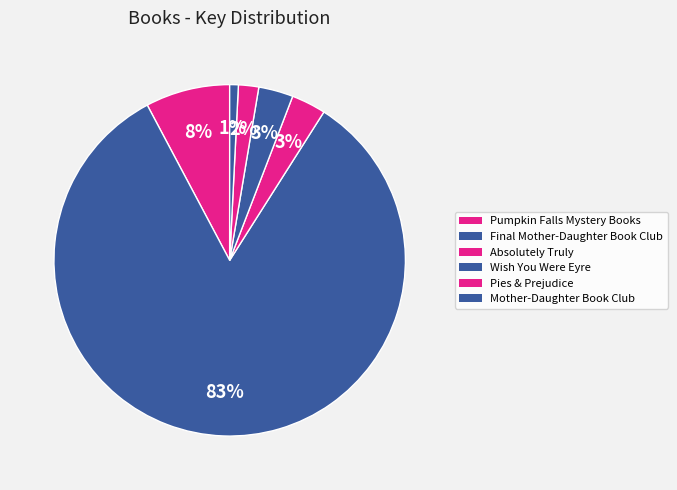

Count the number of slices in the pie.

6